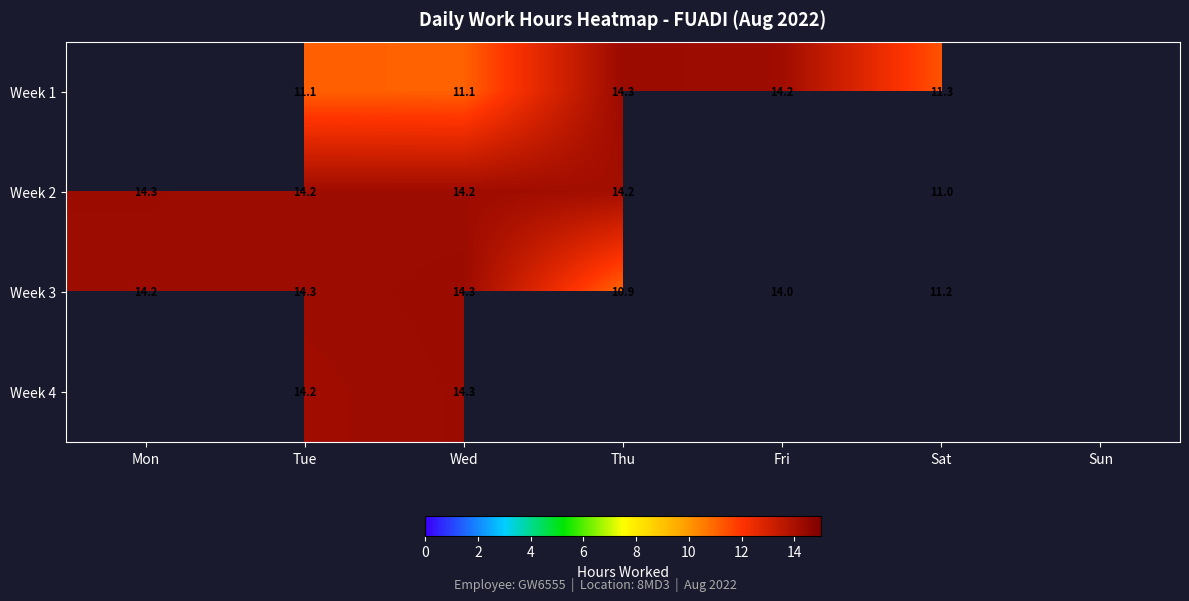

What is the sum of the Week 1 values at Wed and Fri?

25.3